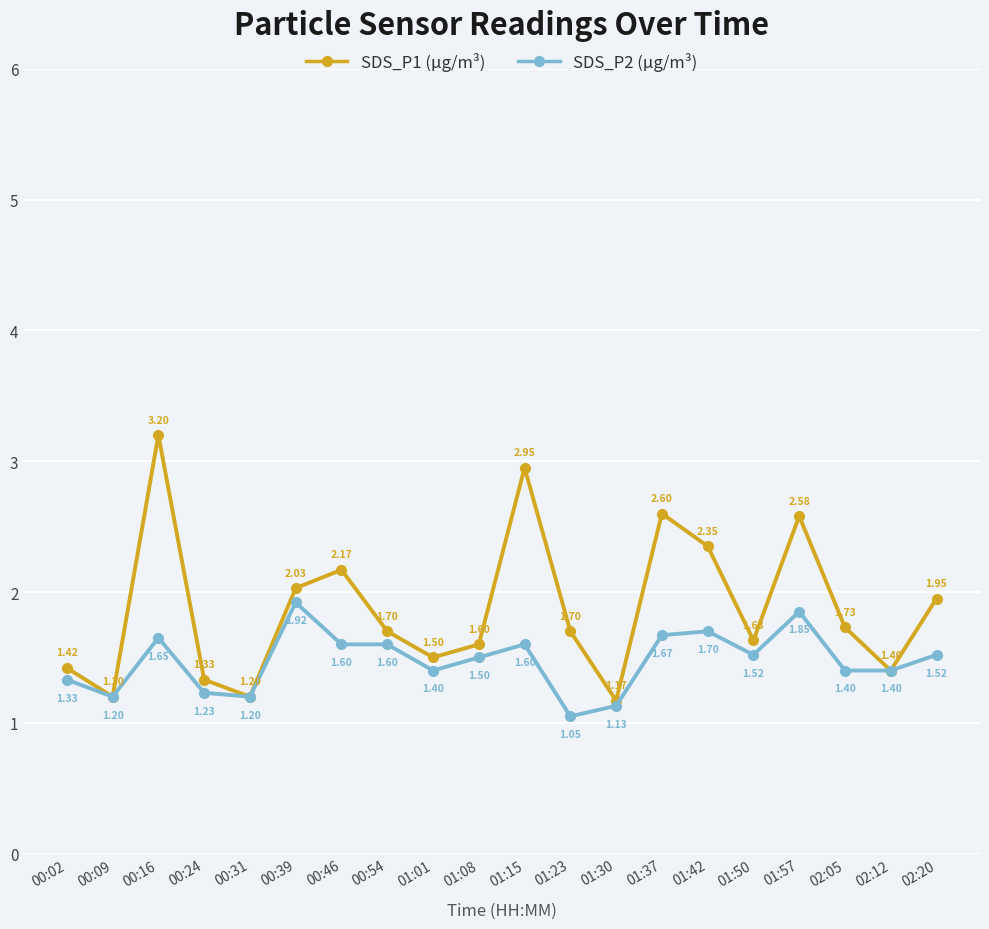

At which label does SDS_P2 (µg/m³) reach its minimum?

01:23